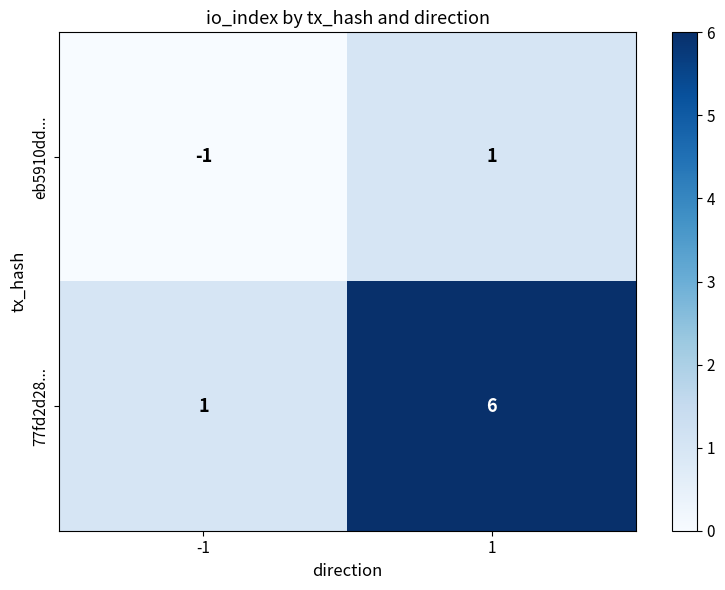

At which category does the chart reach its peak across all series?

1